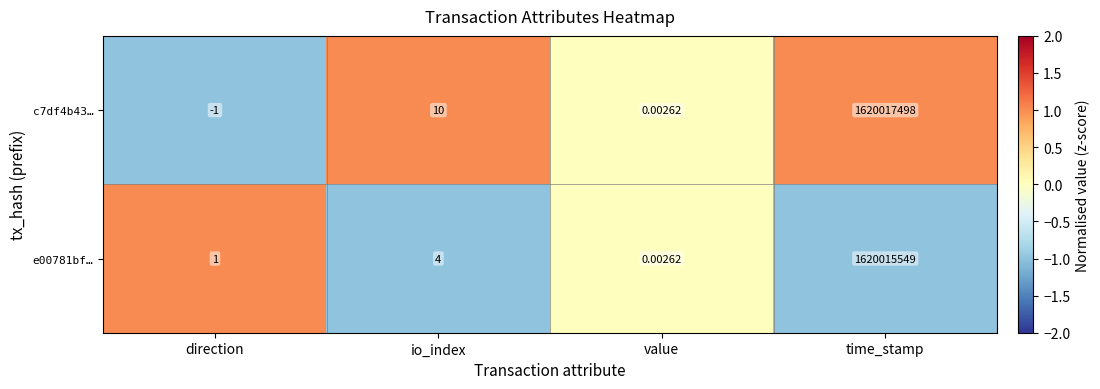

Which category has the highest value in the e00781bf… series?

time_stamp